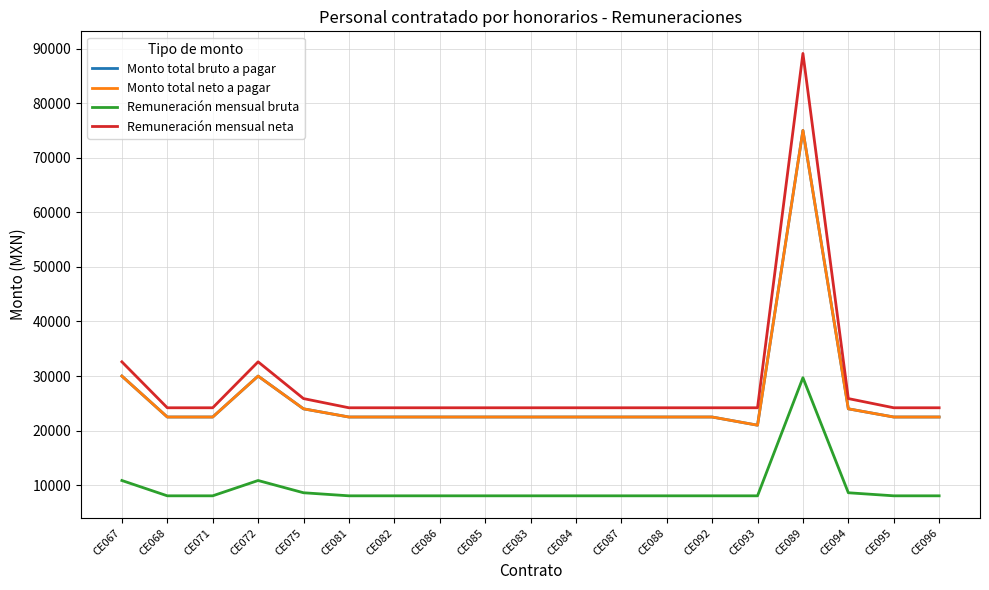

Where is the first local maximum for Remuneración mensual bruta?

CE072